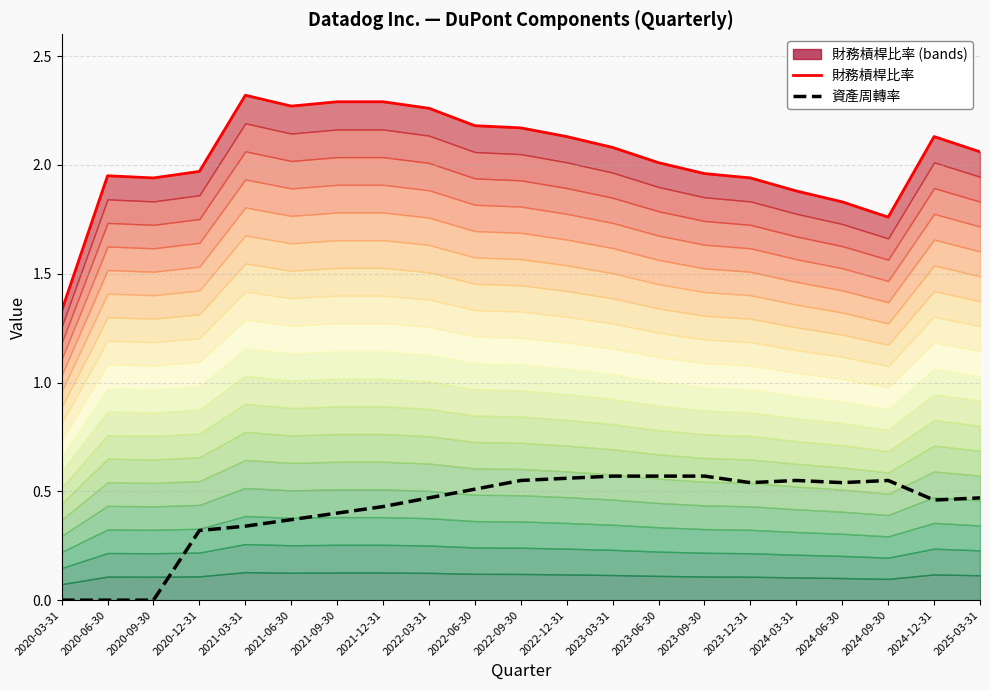

What is the label of the 20th point from the left?

2024-12-31